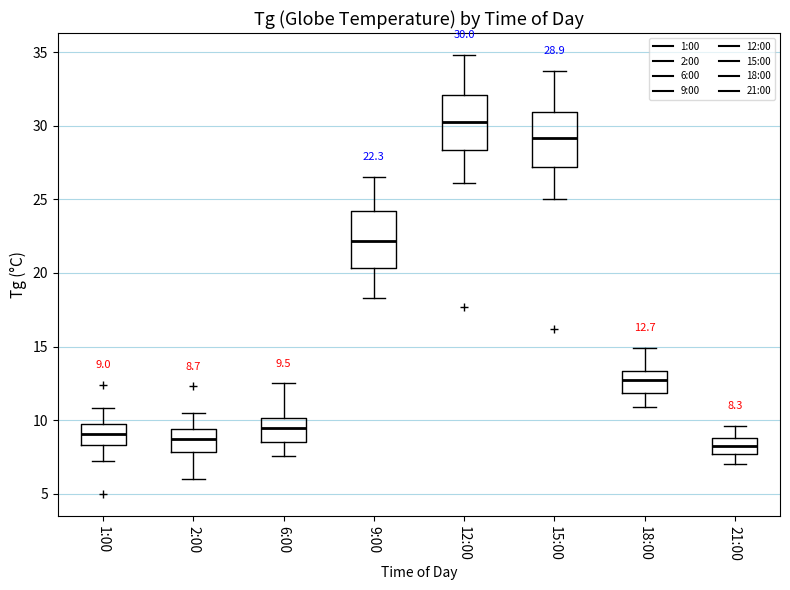

Which box's median line is the highest?

12:00